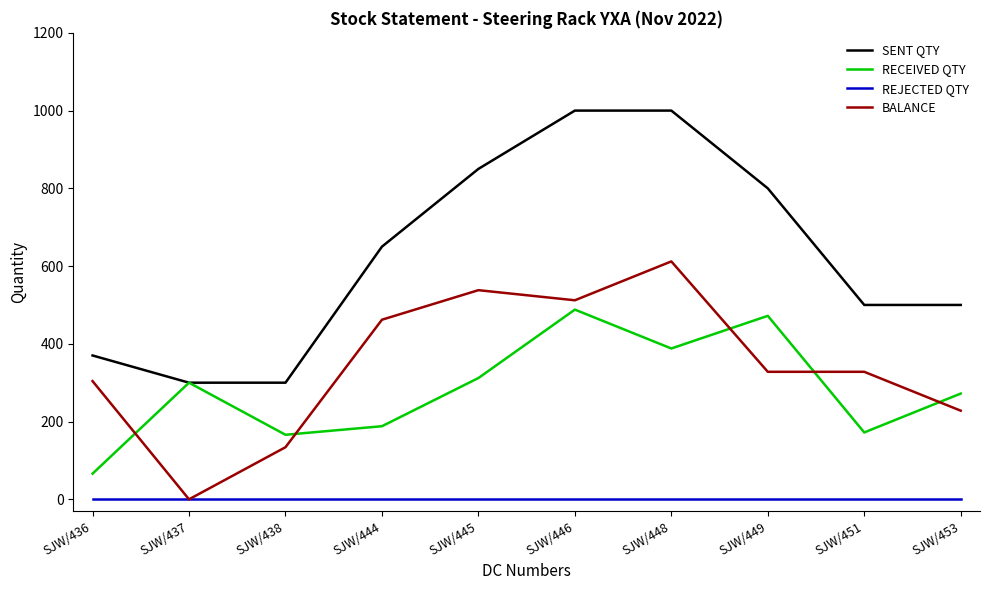

Reading right to left, list all the values displayed in this chart.

SENT QTY: 500	500	800	1000	1000	850	650	300	300	370
RECEIVED QTY: 272	172	472	388	488	312	188	166	300	66
REJECTED QTY: 0	0	0	0	0	0	0	0	0	0
BALANCE: 228	328	328	612	512	538	462	134	0	304